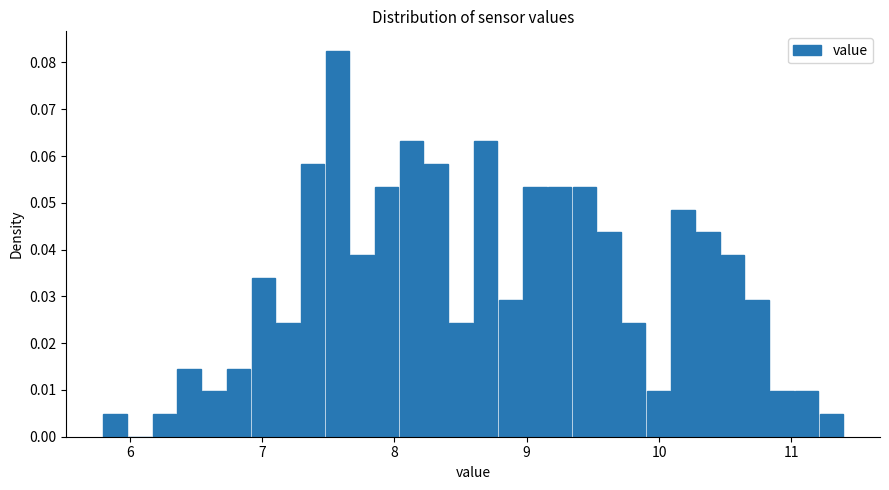

Around what value on the x-axis is the tallest bar? Give the approximate position of its centre, as read against the axis.

7.6